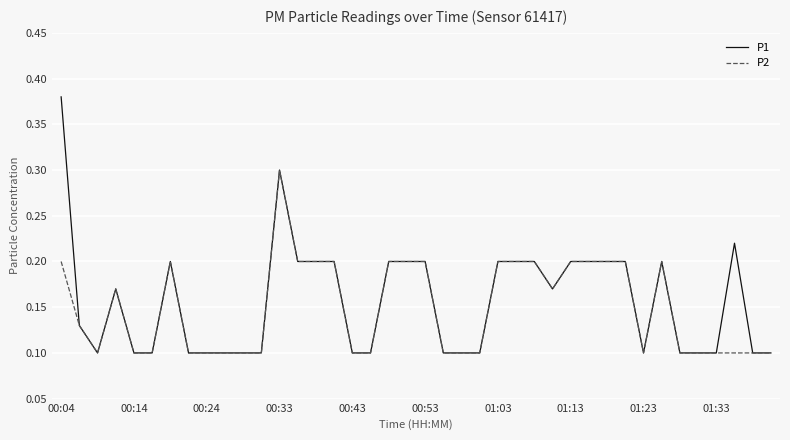

Does the chart display data point markers on the line(s)?

No